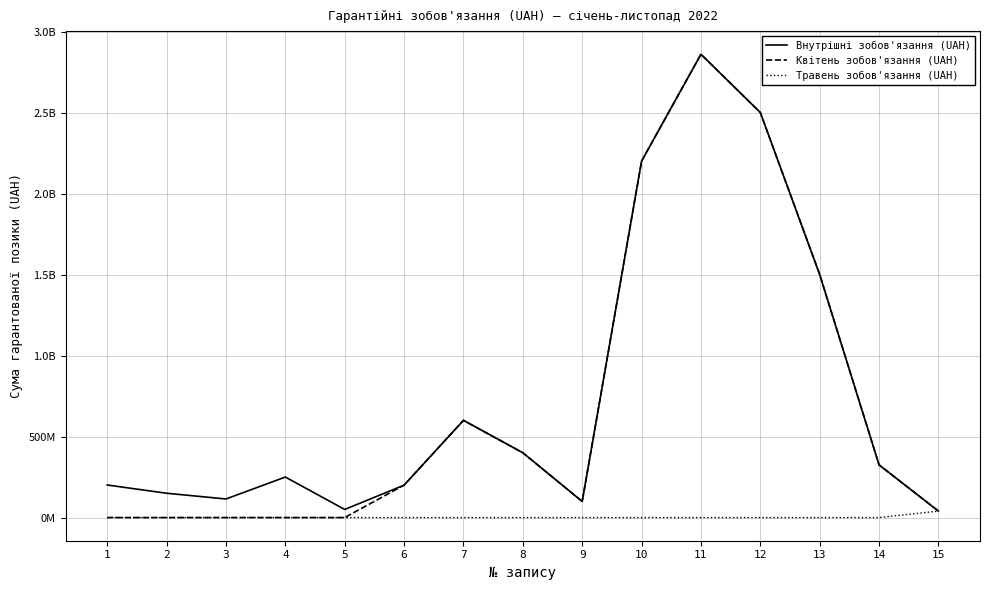

At which label does Квітень зобов'язання (UAH) first exceed 200000000?

7